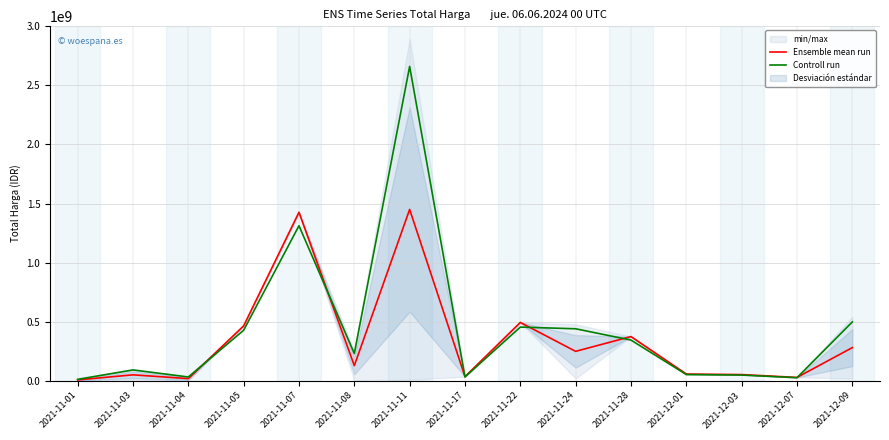

What are all the series names shown in the legend?

Ensemble mean run, Controll run